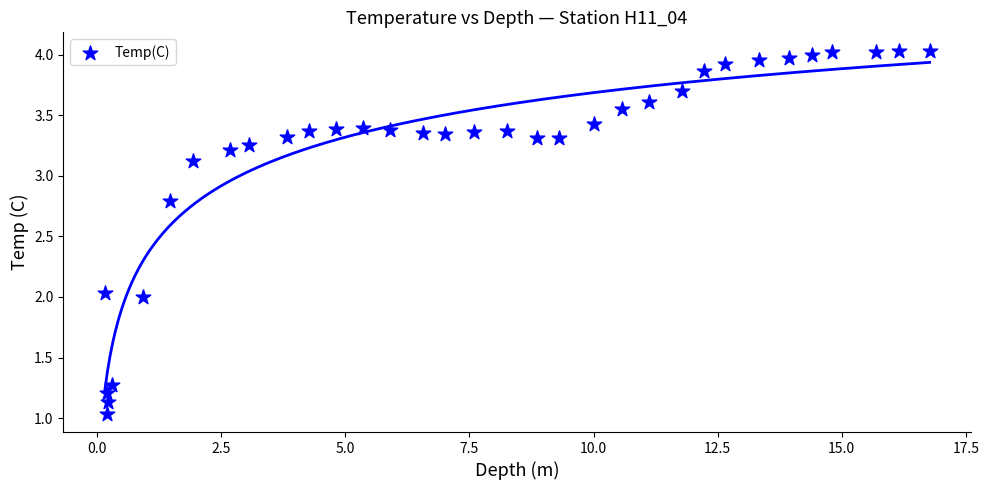

What is the range of Y values (max minus min)?

3.0